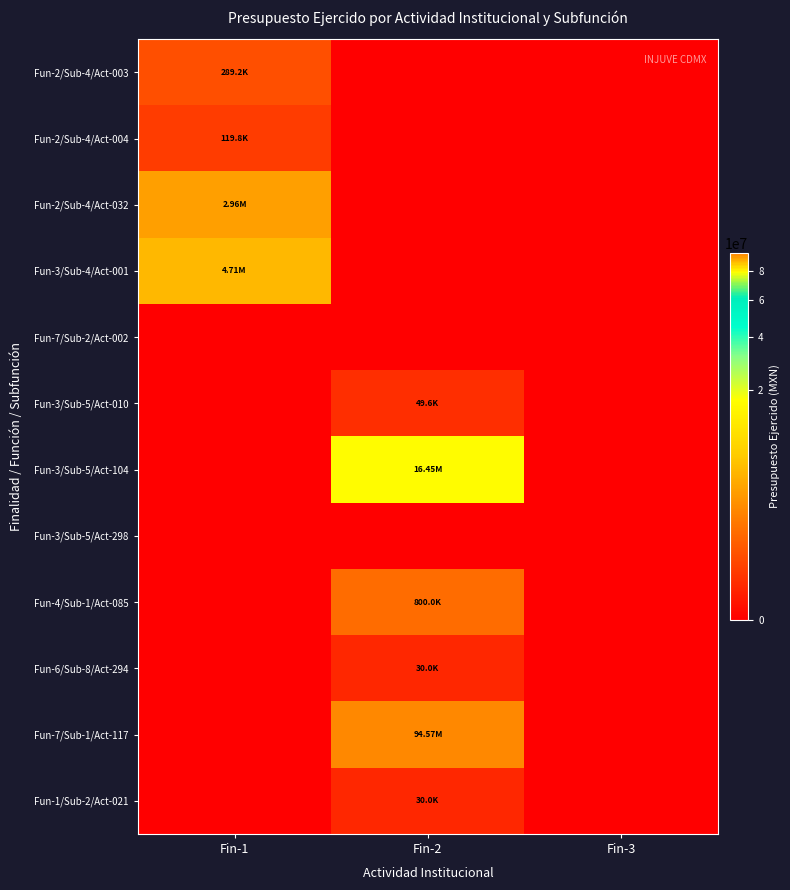

At which category does the chart reach its peak across all series?

Fin-2